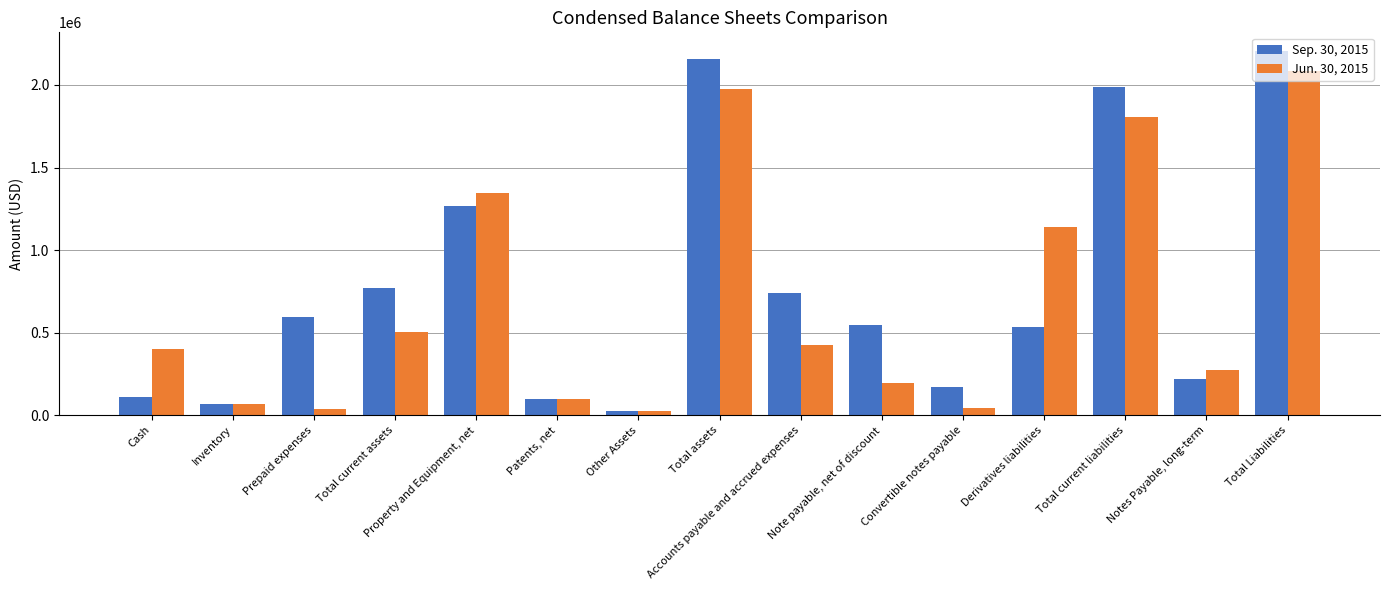

Rank the series at Accounts payable and accrued expenses from highest to lowest value.

Sep. 30, 2015, Jun. 30, 2015